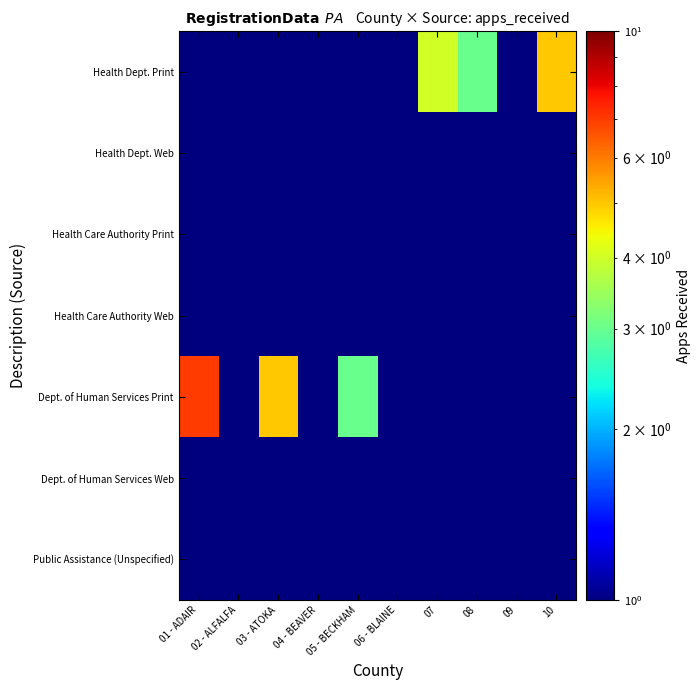

At 10, list the series in order from smallest to largest.

Health Care Authority Print, Health Care Authority Web, Dept. of Human Services Print, Dept. of Human Services Web, Public Assistance (Unspecified), Health Dept. Web, Health Dept. Print